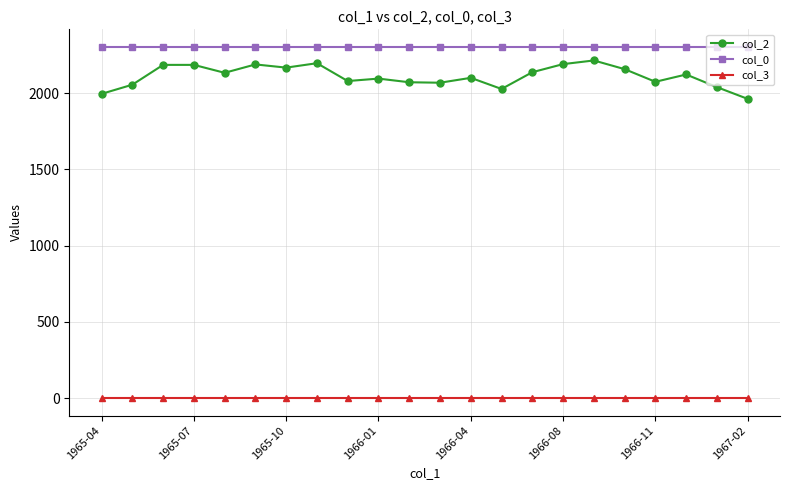

Which series has the widest spread of values?

col_2